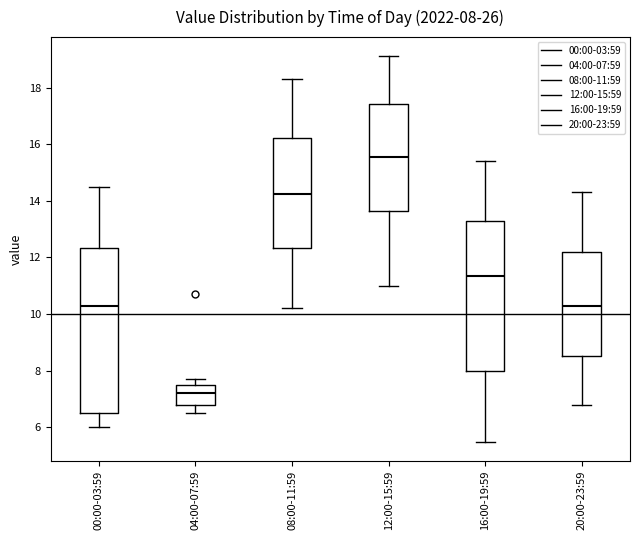

Comparing the boxes themselves (not the whiskers), which one is the tallest?

00:00-03:59